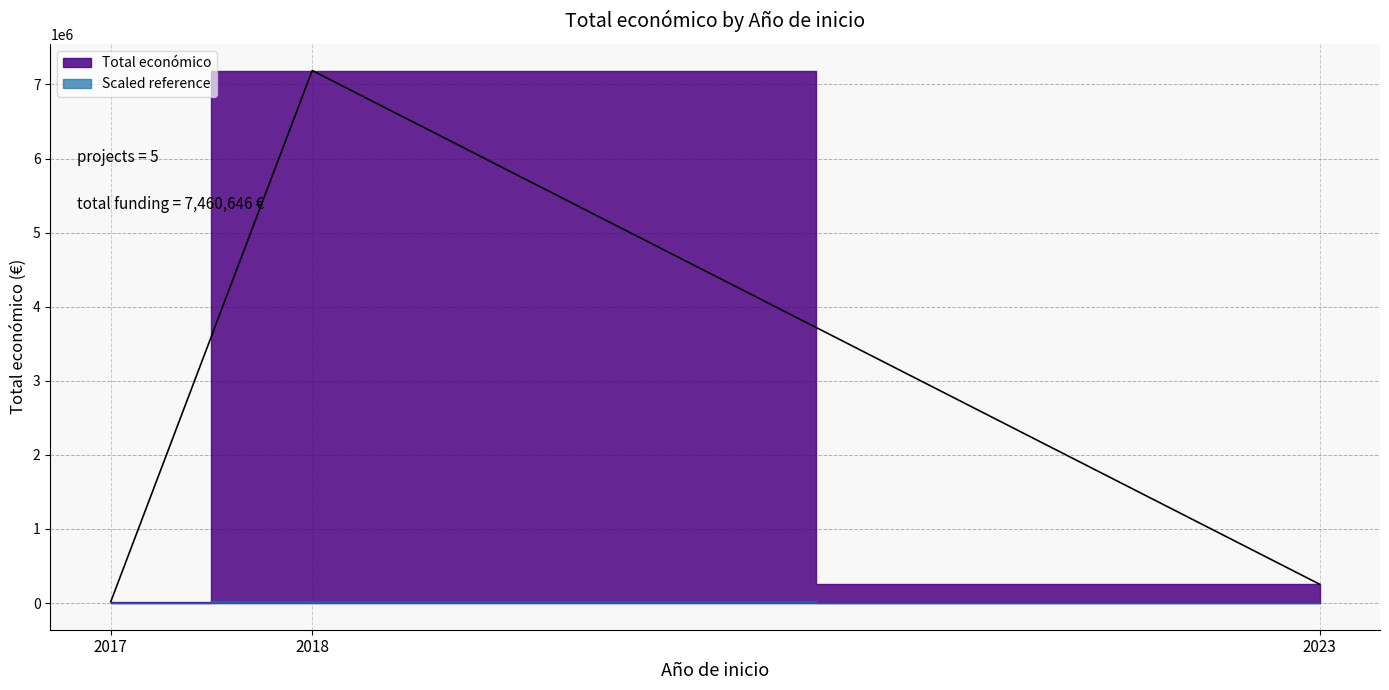

What is the maximum value shown in the chart?

7187653